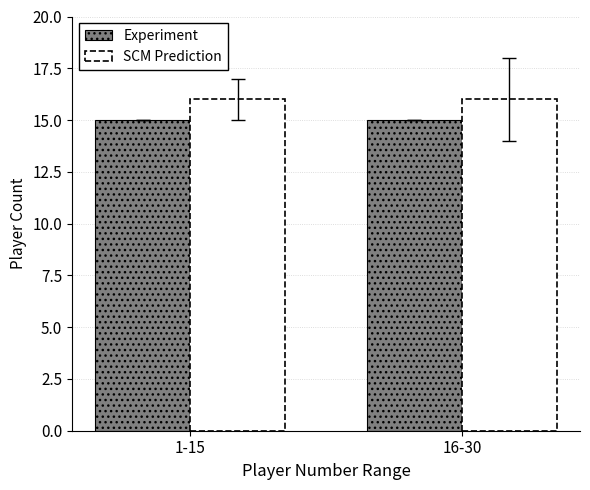

What is the label of the 2nd bar from the right?

1-15